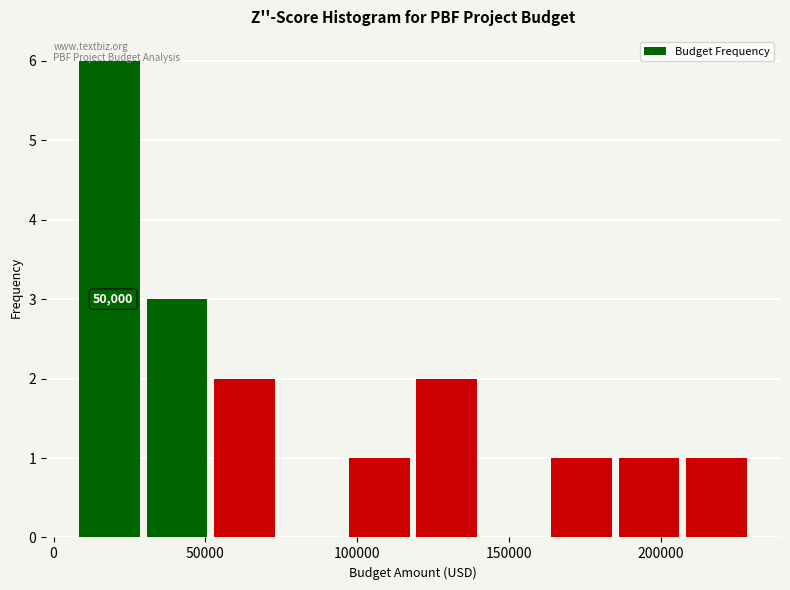

Over which range of the x-axis is the bar tallest?

10000 to 30000